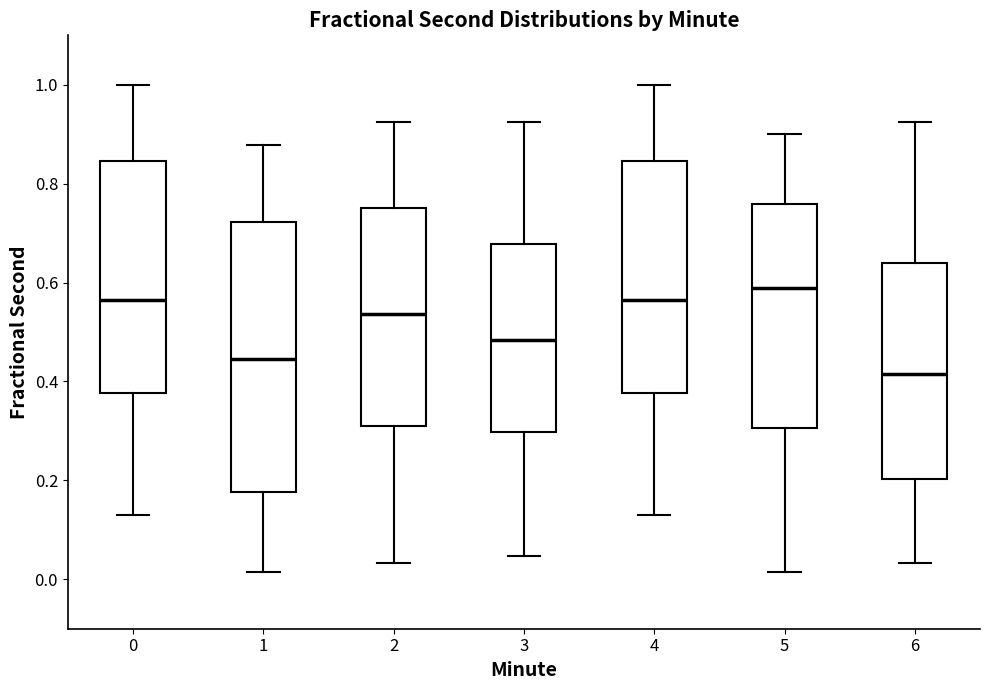

Reading left to right, read every box against the y-axis: the position of its median line, the range the box covers, and the ends of its whiskers. The values are not printed on the chart, so give them approximately, as read against the axis.

0: median 0.56, box 0.38 to 0.84, whiskers 0.14 to 1.00
1: median 0.44, box 0.18 to 0.72, whiskers 0.02 to 0.88
2: median 0.54, box 0.32 to 0.74, whiskers 0.04 to 0.92
3: median 0.48, box 0.30 to 0.68, whiskers 0.04 to 0.92
4: median 0.56, box 0.38 to 0.84, whiskers 0.14 to 1.00
5: median 0.58, box 0.30 to 0.76, whiskers 0.02 to 0.90
6: median 0.42, box 0.20 to 0.64, whiskers 0.04 to 0.92